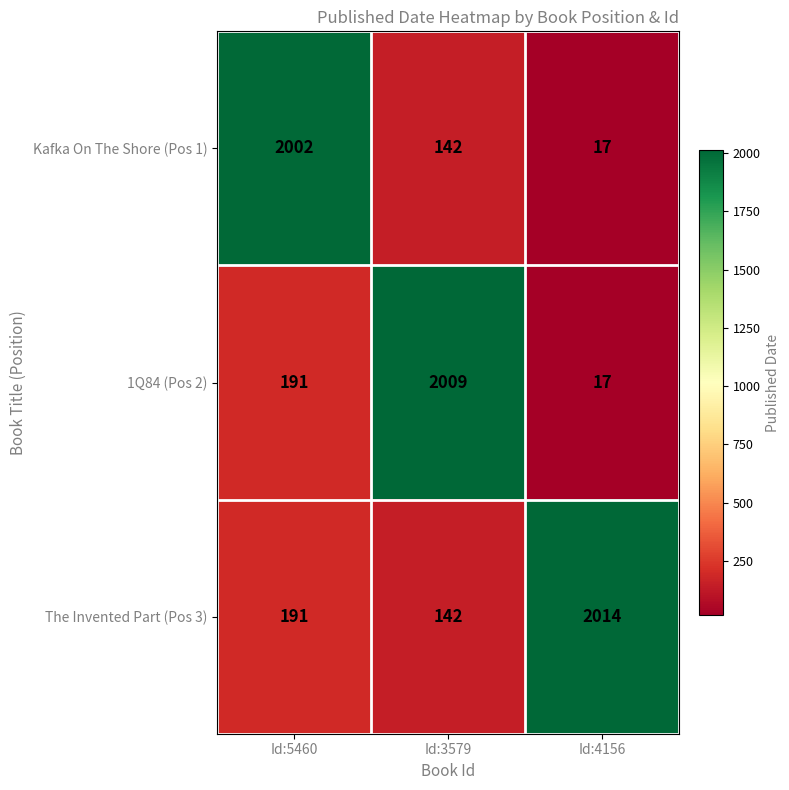

What is the spread (max minus min) of values at Id:3579?

1867